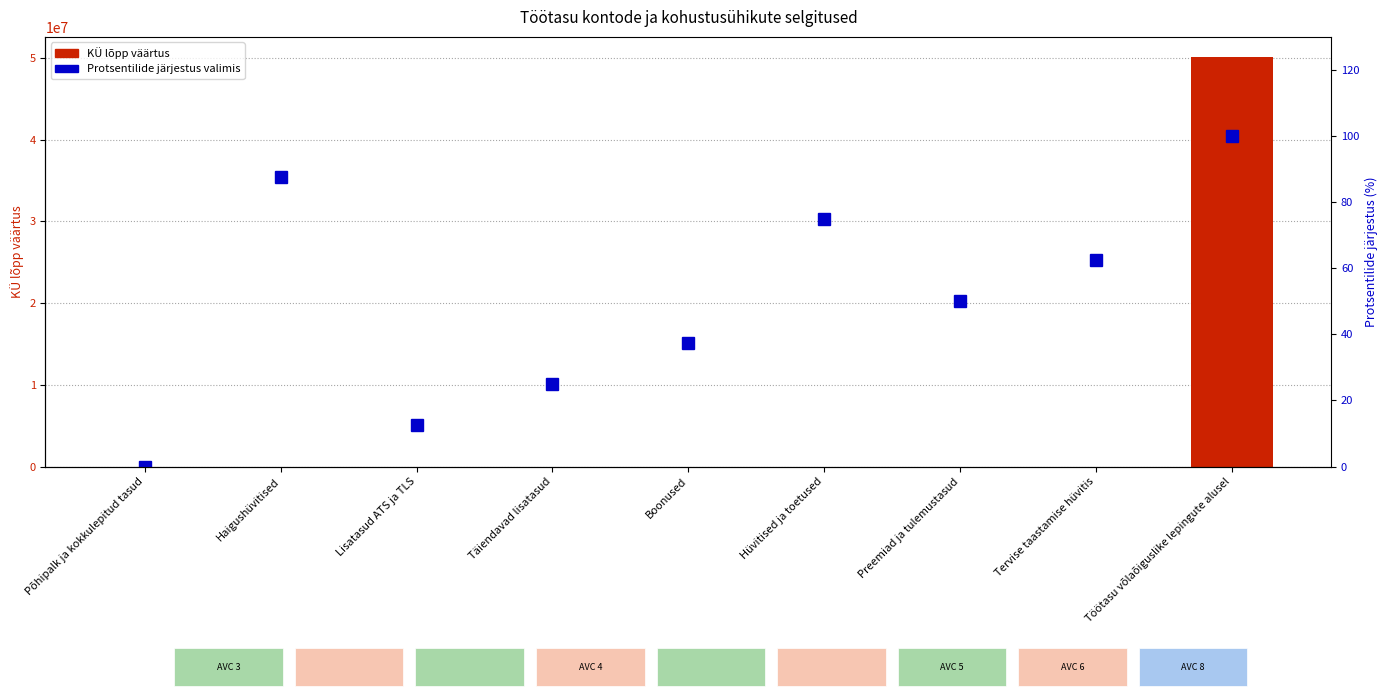

Are the bars grouped side by side (vs. stacked)?

Yes